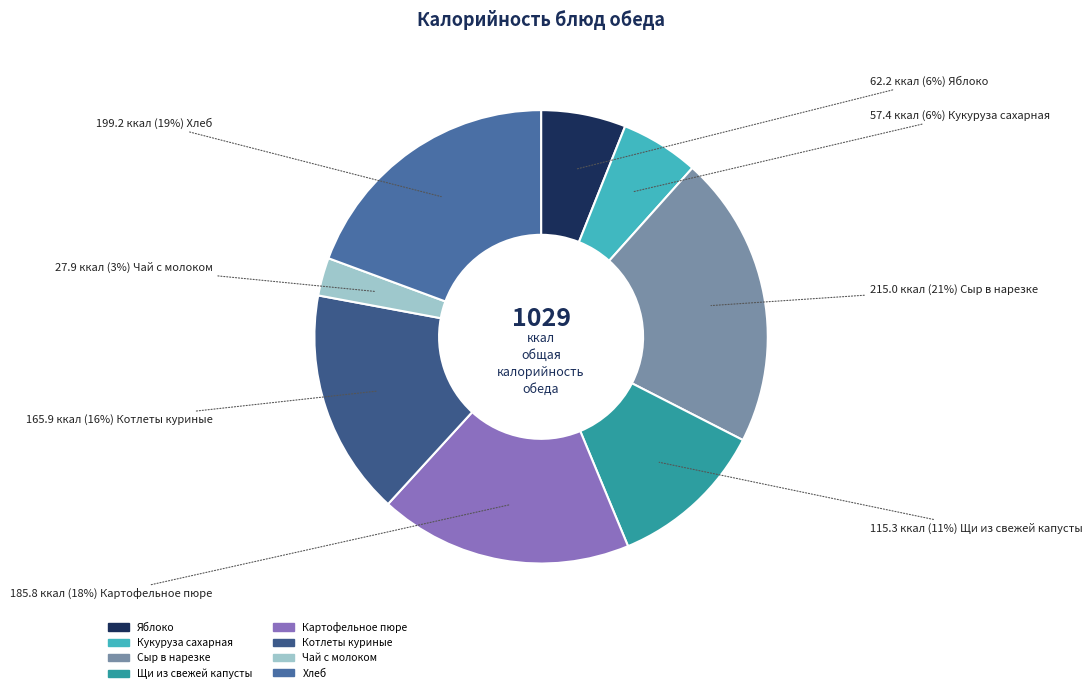

How many slices are in this pie chart?

8